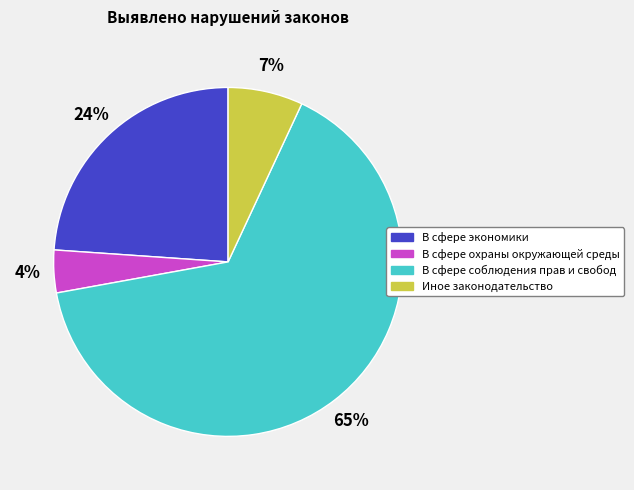

Is the sum of В сфере охраны окружающей среды and Иное законодательство greater than half?

No